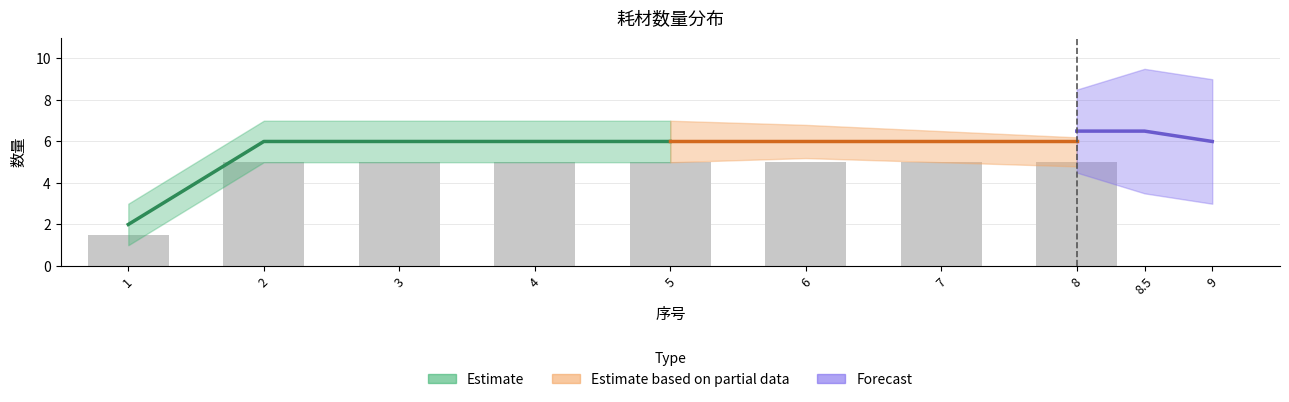

Does the chart contain stacked bars?

No